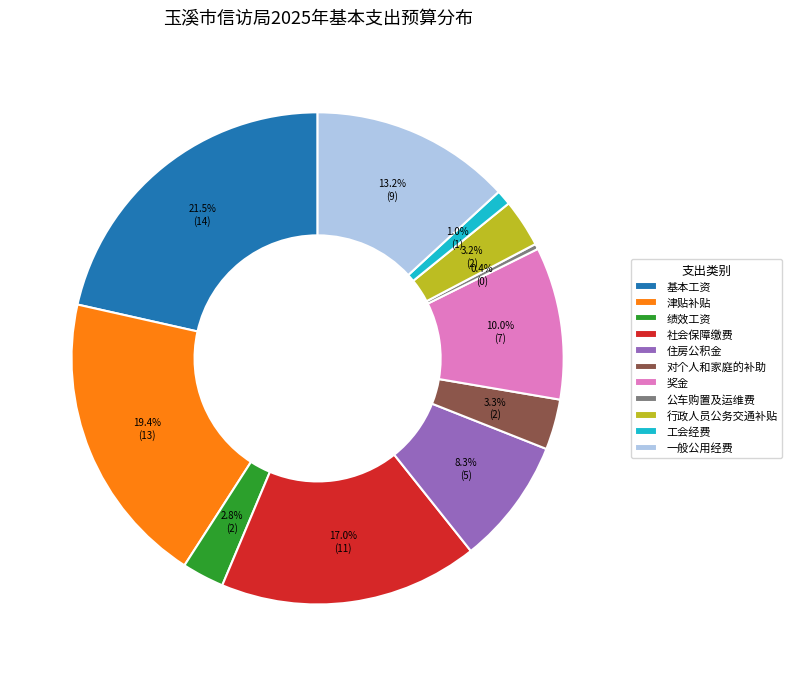

Count the number of slices in the pie.

11